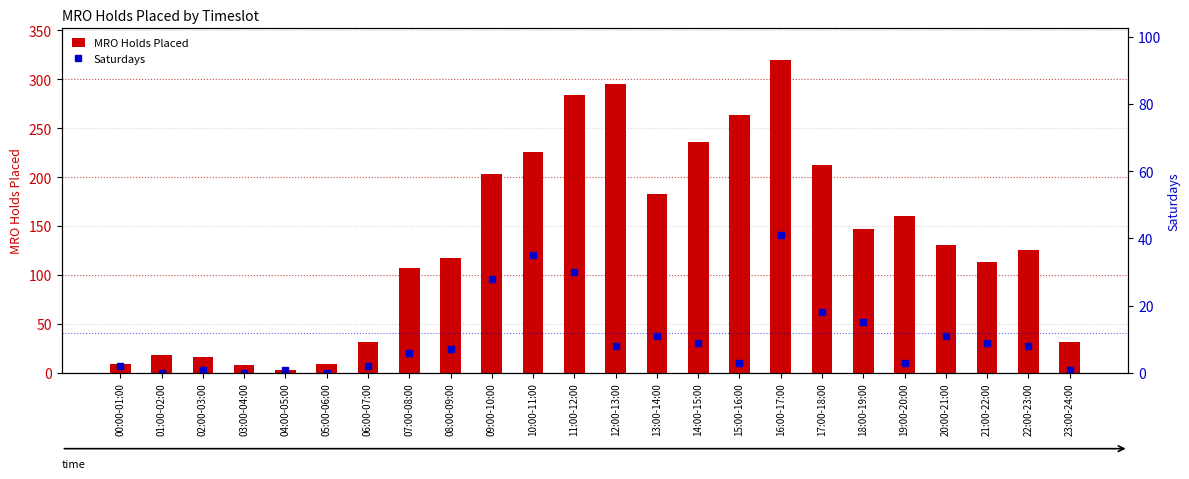

What are all the series names shown in the legend?

MRO Holds Placed, Saturdays